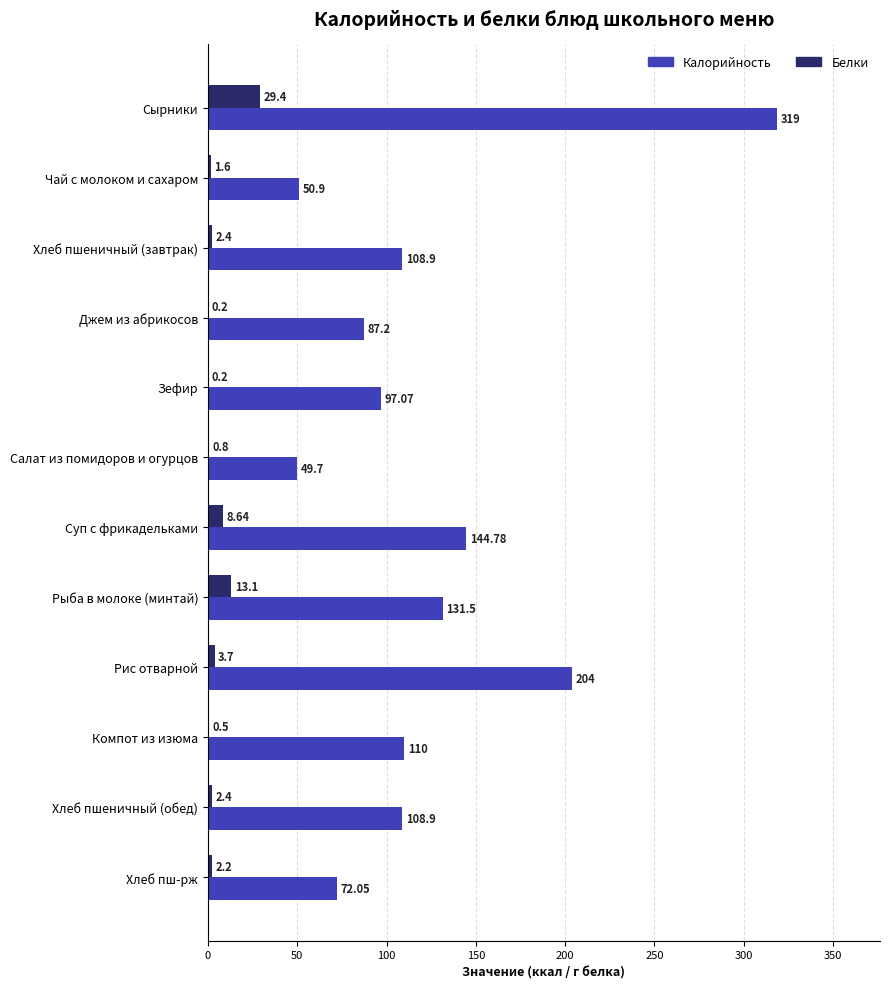

Which series has the largest total across all categories?

Калорийность